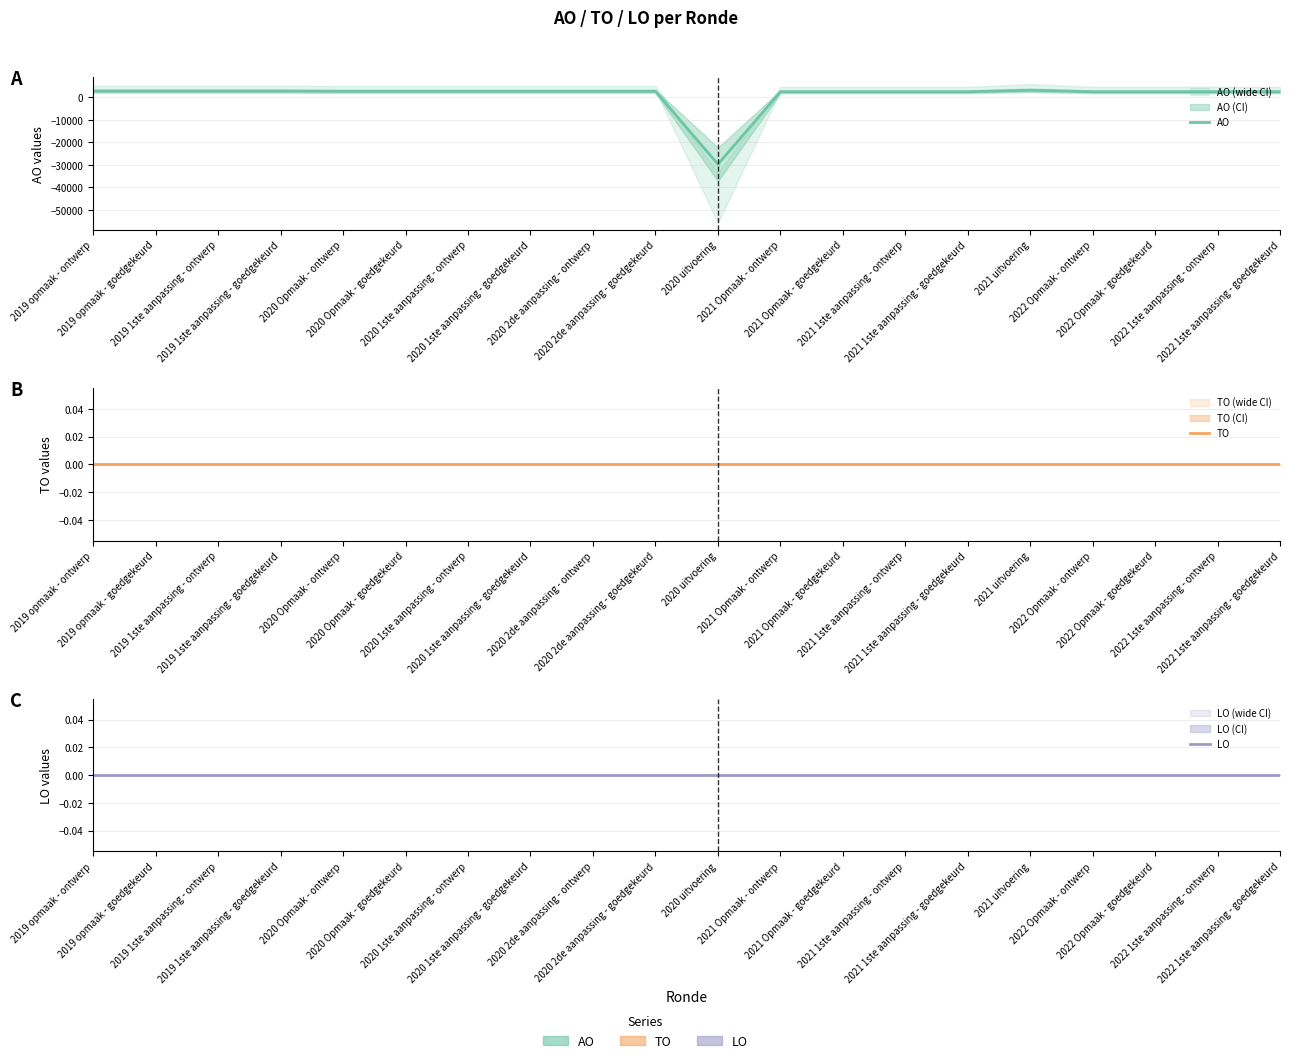

Reading left to right, transcribe all the data shown in this chart.

AO: 2803	2803	2803	2803	2700	2700	2700	2700	2700	2700	-29768	2500	2500	2500	2500	3167	2500	2500	2500	2500
TO: 0	0	0	0	0	0	0	0	0	0	0	0	0	0	0	0	0	0	0	0
LO: 0	0	0	0	0	0	0	0	0	0	0	0	0	0	0	0	0	0	0	0